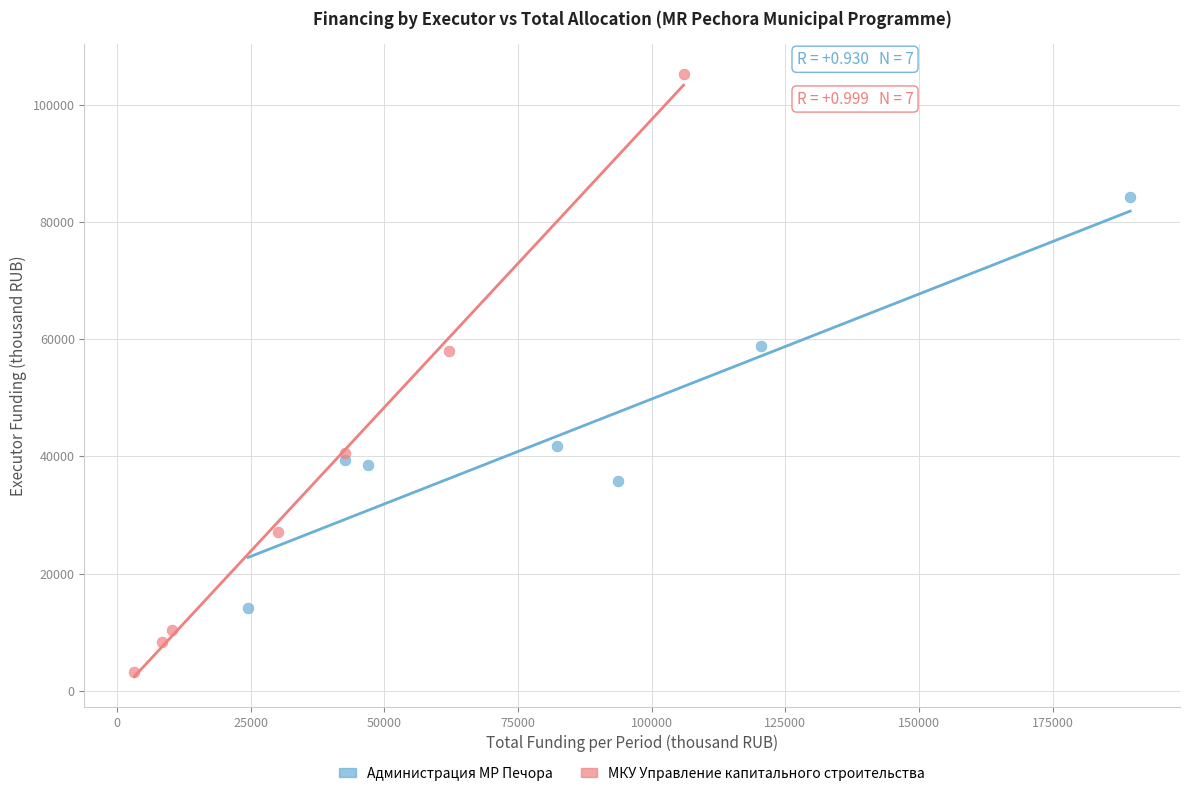

Which series has the widest spread of Y values?

МКУ Управление капитального строительства